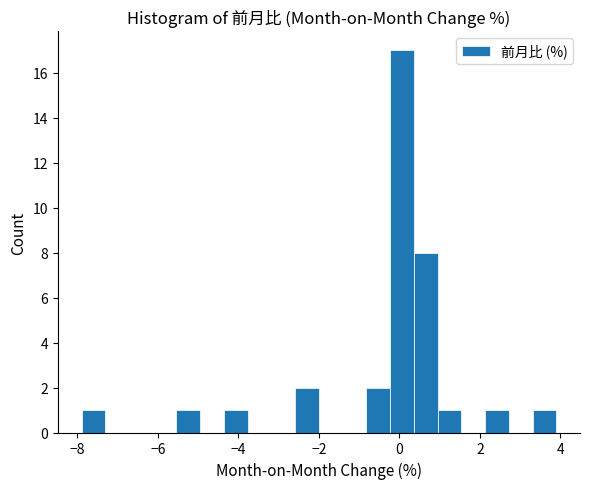

Around what value on the x-axis is the tallest bar? Give the approximate position of its centre, as read against the axis.

0.0